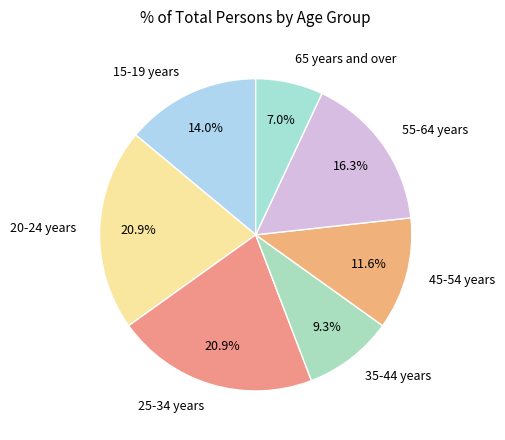

What percentage is the 65 years and over slice, to the nearest percent?

7%